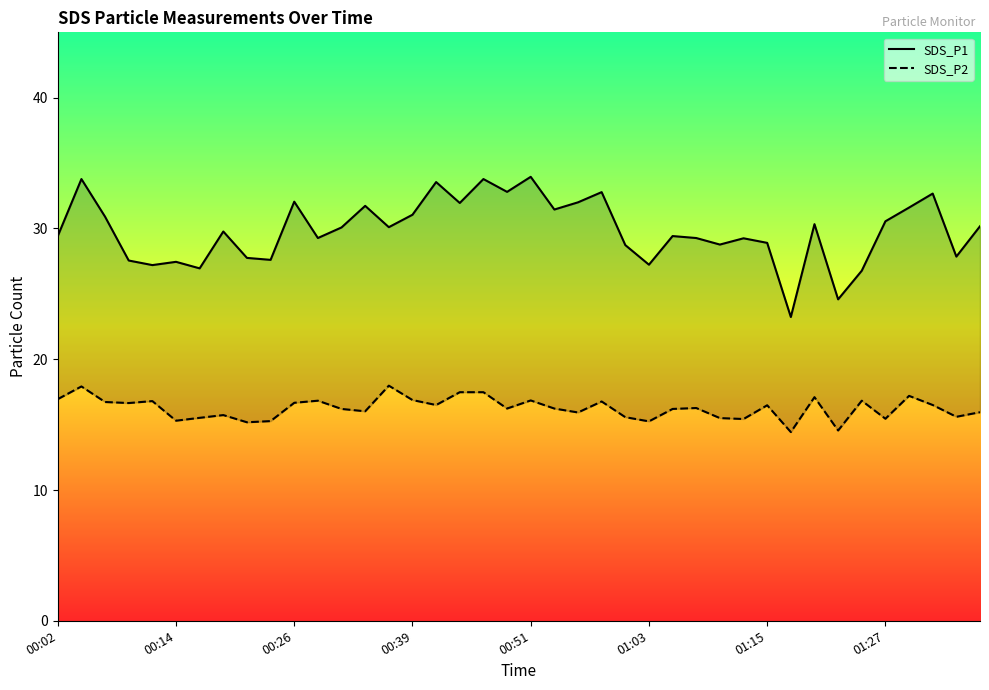

Which series has the largest range (max minus min)?

SDS_P1